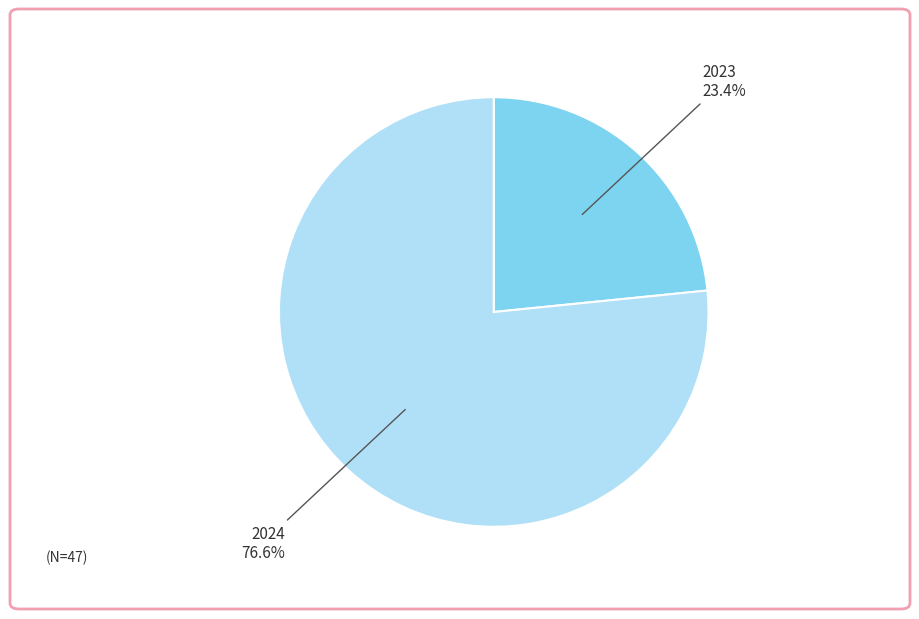

Does 2024 account for over 50% of the chart?

Yes